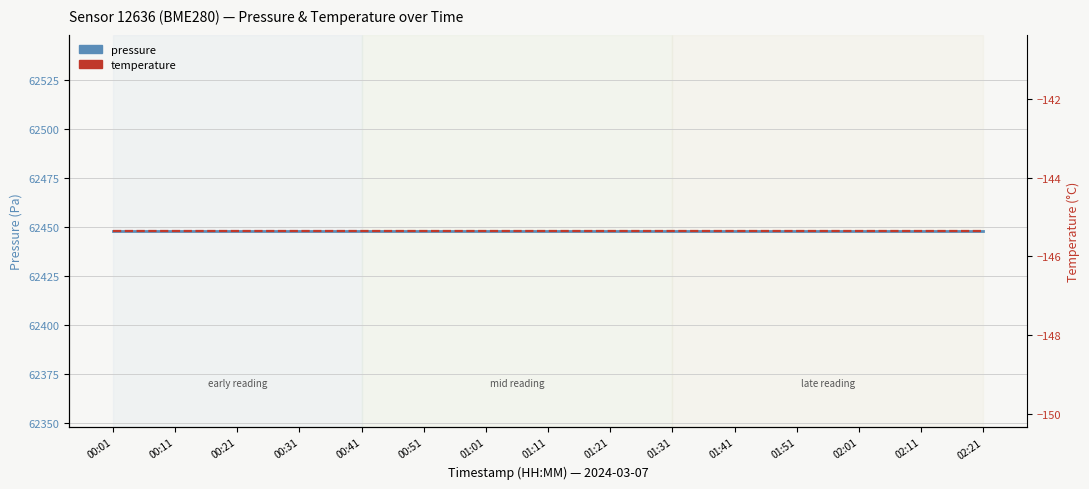

What is the label of the 4th point from the left?

00:31